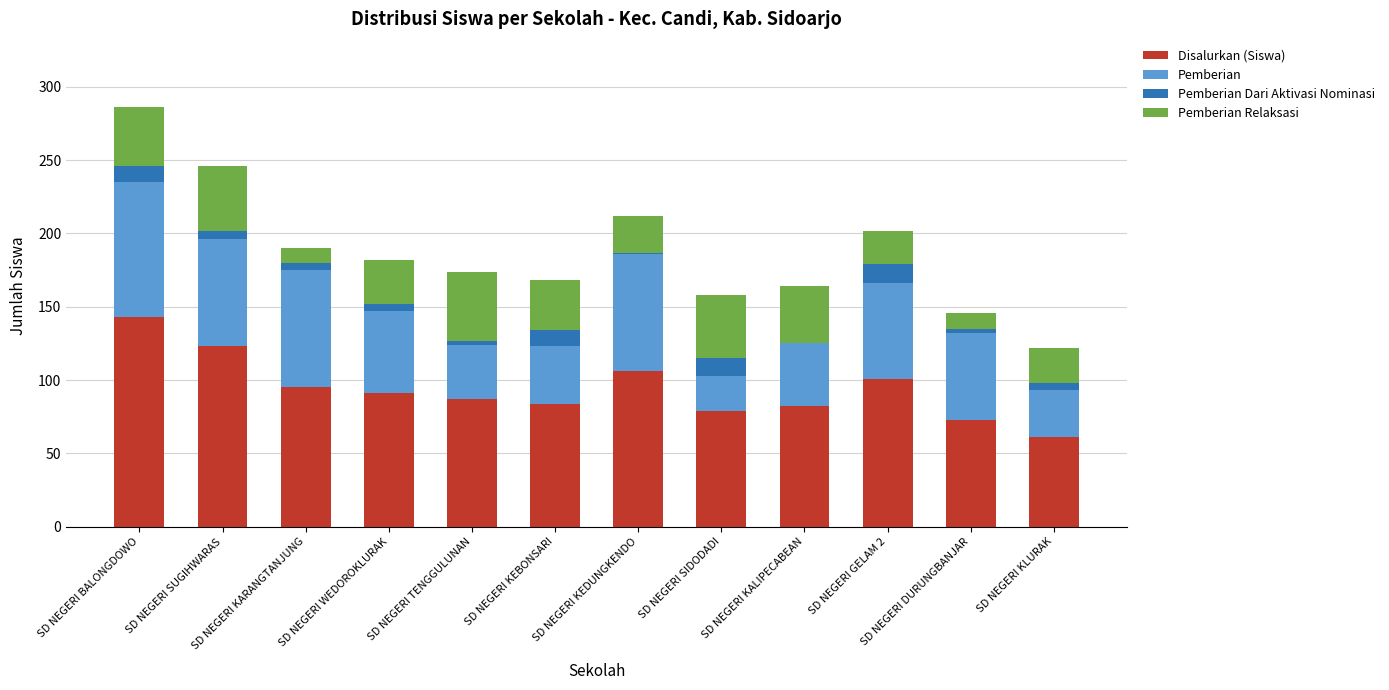

At which category is the sum across all series the highest?

SD NEGERI BALONGDOWO